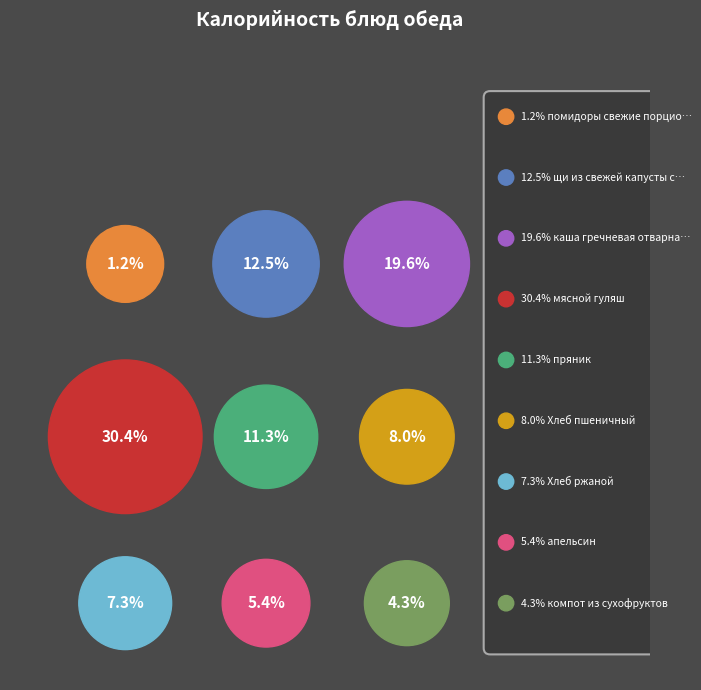

Rank the categories by value from highest to lowest.

мясной гуляш, каша гречневая отварная, щи из свежей капусты с картофелем, пряник, Хлеб пшеничный, Хлеб ржаной, апельсин, компот из сухофруктов, помидоры свежие порционно